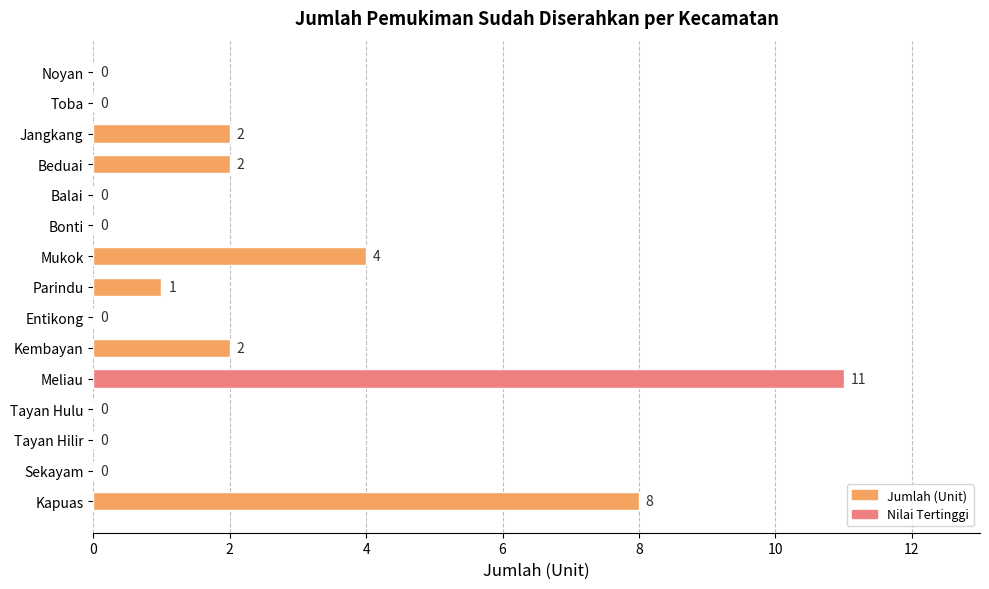

What is the change in value from Kapuas to Entikong?

-8